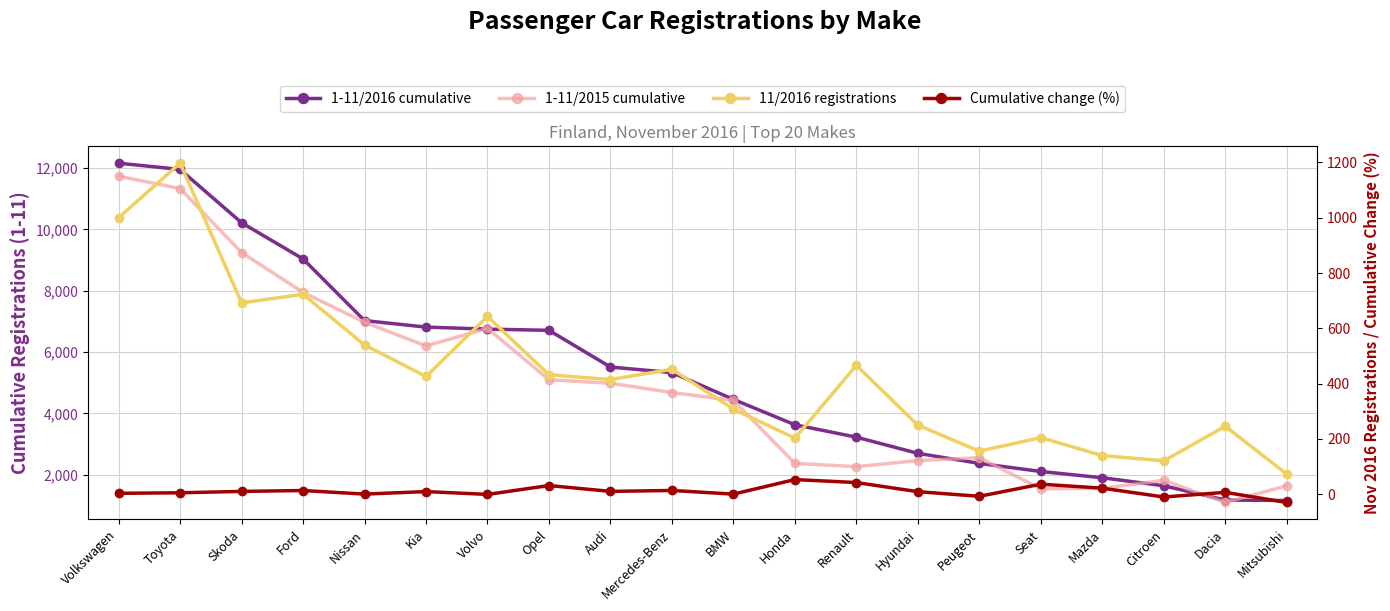

Where is the first local minimum for 1-11/2015 cumulative?

Kia